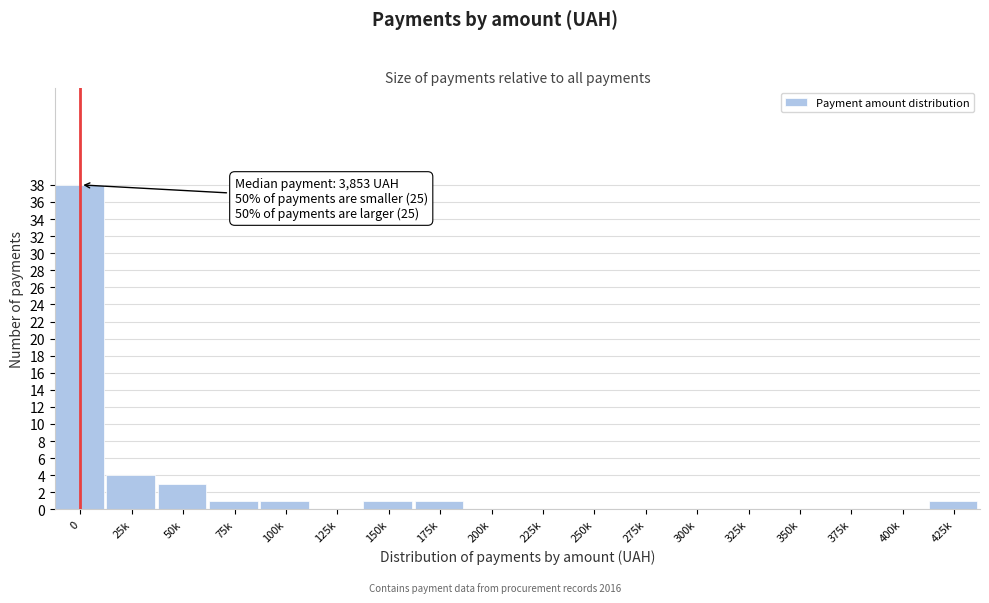

Reading left to right, extract all data points from this chart.

0=38	25k=4	50k=3	75k=1	100k=1	125k=0	150k=1	175k=1	200k=0	225k=0	250k=0	275k=0	300k=0	325k=0	350k=0	375k=0	400k=0	425k=1